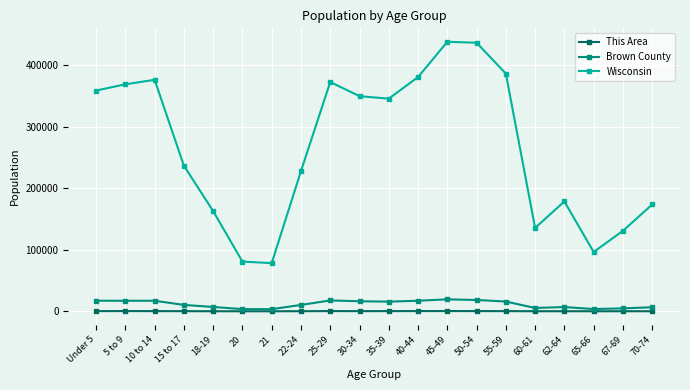

Which series has the largest range (max minus min)?

Wisconsin